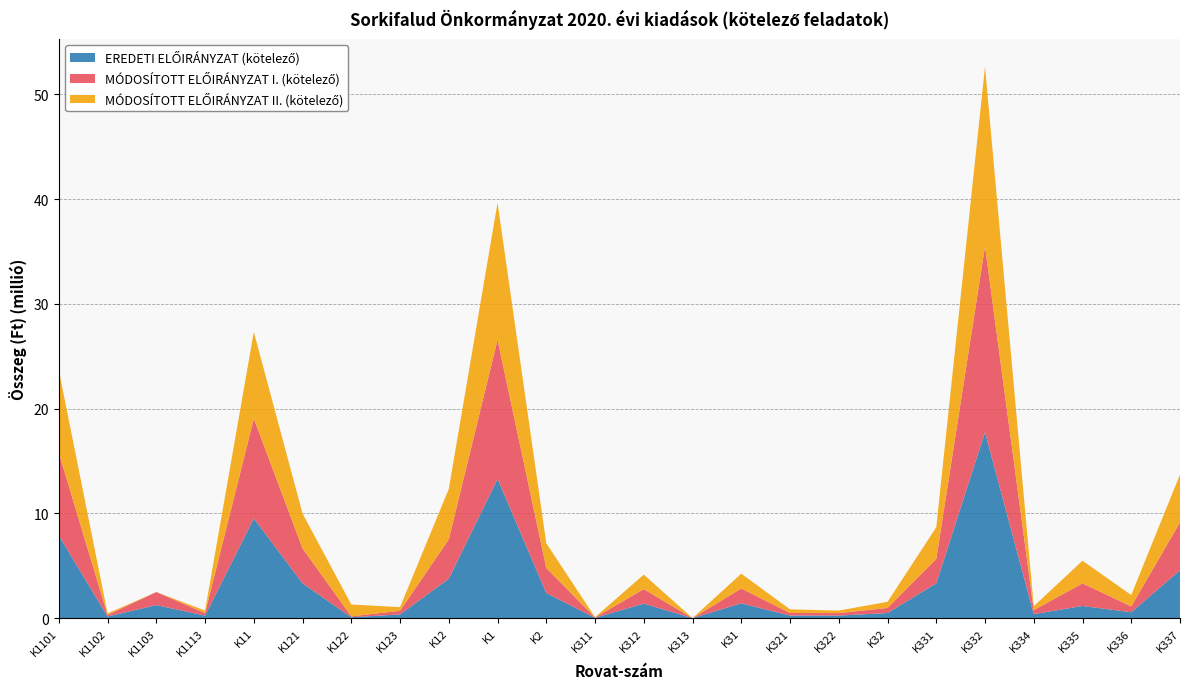

Reading left to right, extract all data points from this chart.

EREDETI ELŐIRÁNYZAT (kötelező): K1101=7890000	K1102=150000	K1103=1245000	K1113=240000	K11=9525000	K121=3328000	K122=84500	K123=350000	K12=3762500	K1=13287500	K2=2393000	K311=30000	K312=1385000	K313=0	K31=1415000	K321=245000	K322=240000	K32=485000	K331=3325000	K332=17755000	K334=380000	K335=1160000	K336=560000	K337=4570000
MÓDOSÍTOTT ELŐIRÁNYZAT I. (kötelező): K1101=7890000	K1102=150000	K1103=1245000	K1113=240000	K11=9525000	K121=3328000	K122=84500	K123=350000	K12=3762500	K1=13287500	K2=2393000	K311=30000	K312=1385000	K313=0	K31=1415000	K321=245000	K322=240000	K32=485000	K331=2325000	K332=17755000	K334=380000	K335=2160000	K336=560000	K337=4570000
MÓDOSÍTOTT ELŐIRÁNYZAT II. (kötelező): K1101=7890000	K1102=150000	K1103=0	K1113=240000	K11=8280000	K121=3328000	K122=1129500	K123=350000	K12=4807500	K1=13087500	K2=2362000	K311=30000	K312=1385000	K313=0	K31=1415000	K321=345000	K322=240000	K32=585000	K331=3025000	K332=17155000	K334=380000	K335=2160000	K336=1085000	K337=4570000